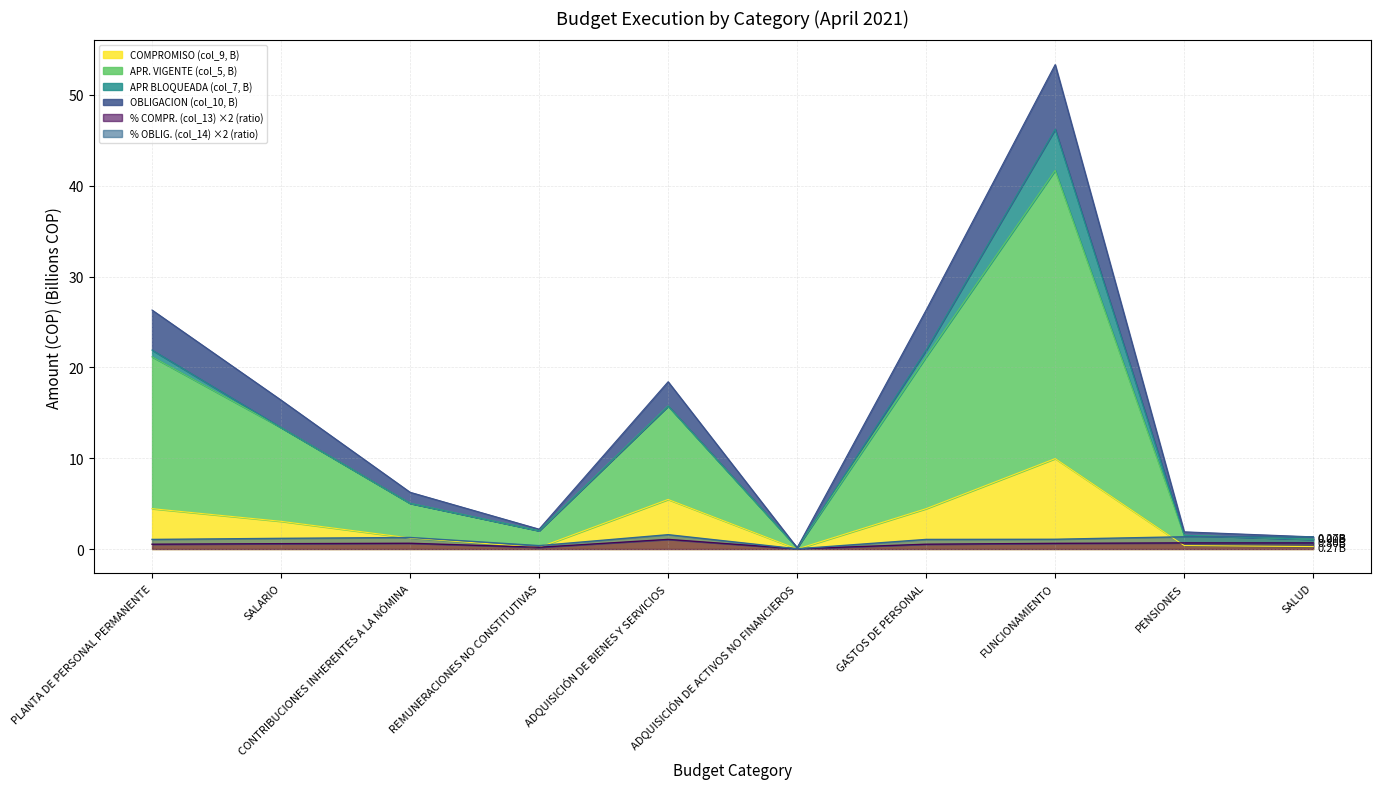

Which category has the lowest value in the COMPROMISO (col_9, B) series?

ADQUISICIÓN DE ACTIVOS NO FINANCIEROS